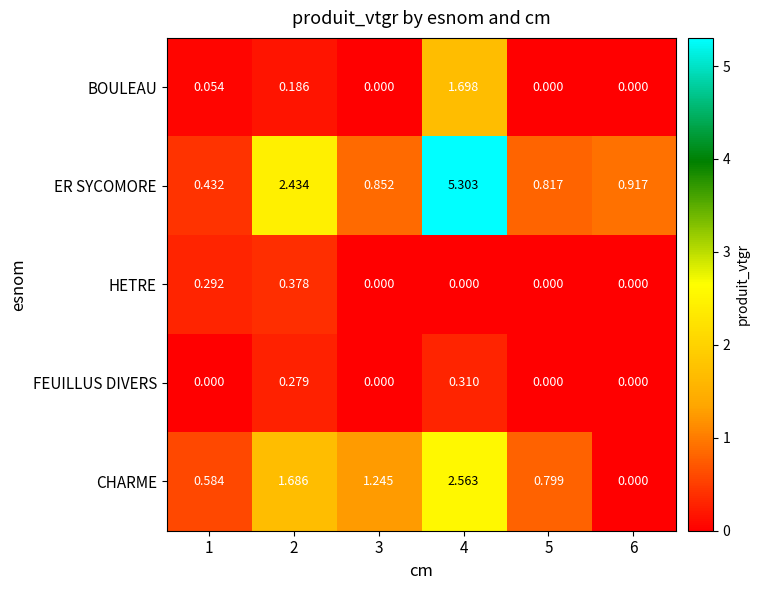

How many values in the BOULEAU series exceed 0?

3